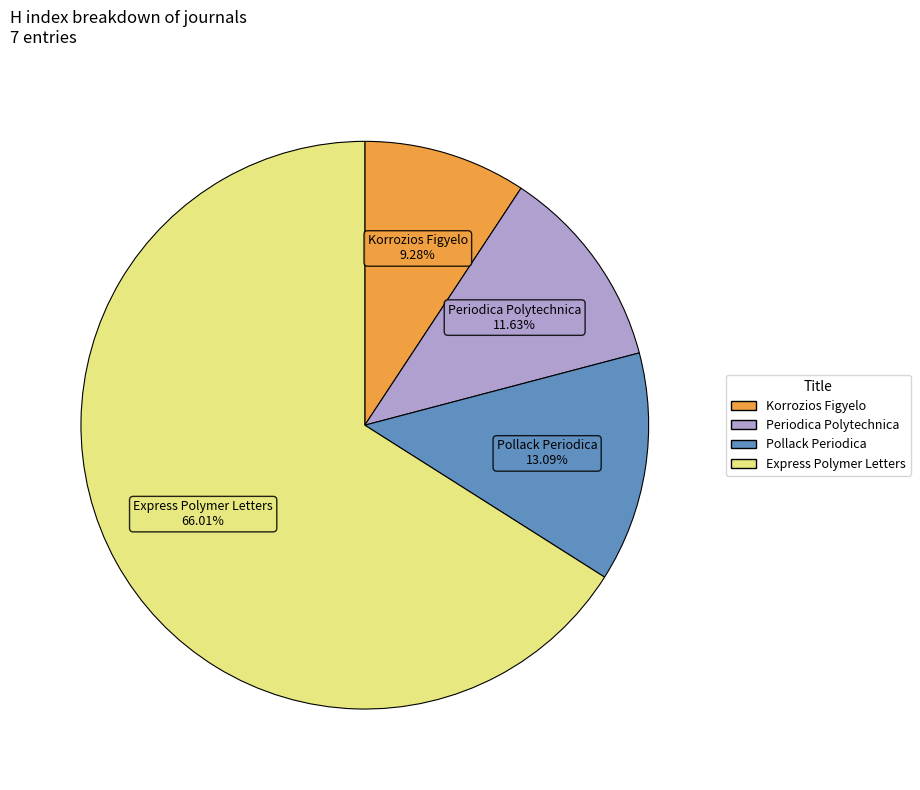

Does any single category account for the majority?

Yes